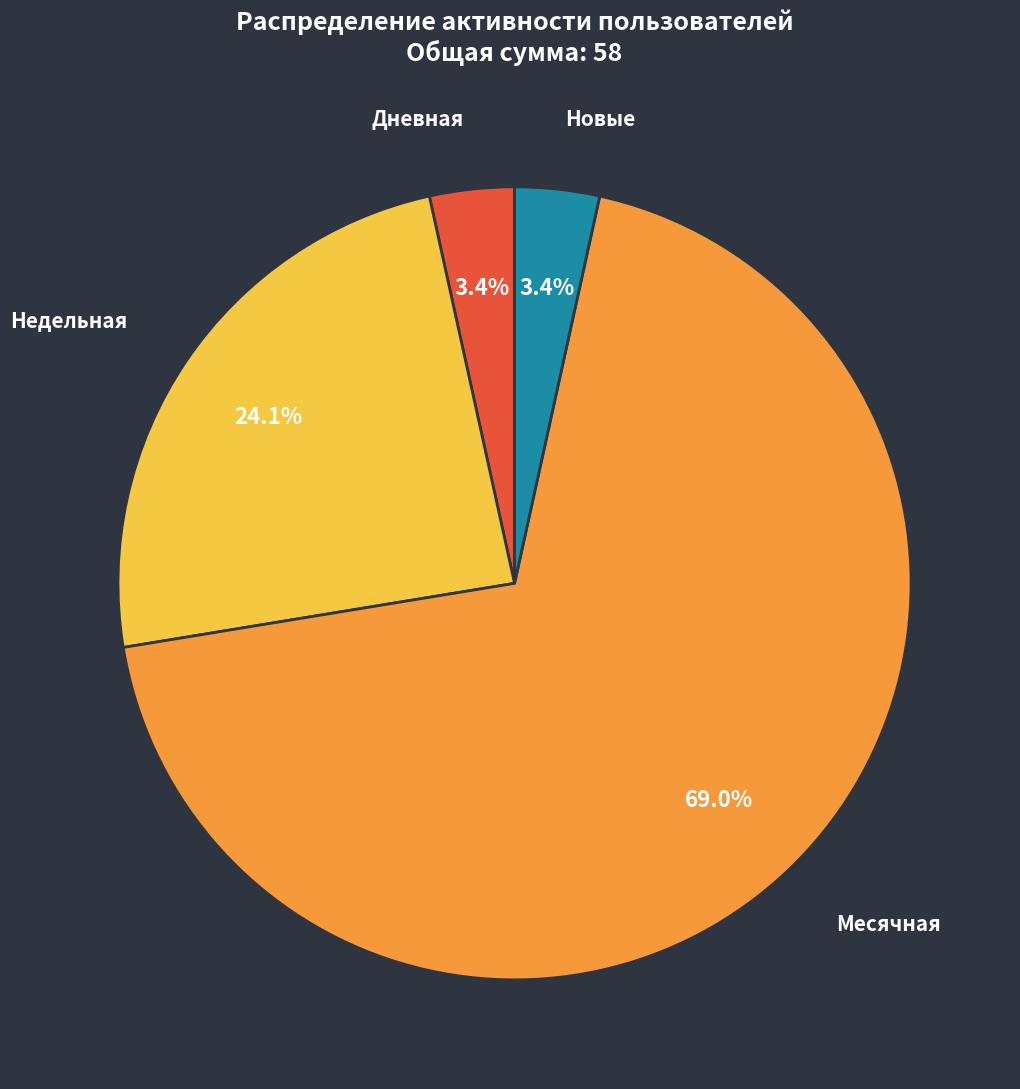

Which slice is the largest?

Месячная